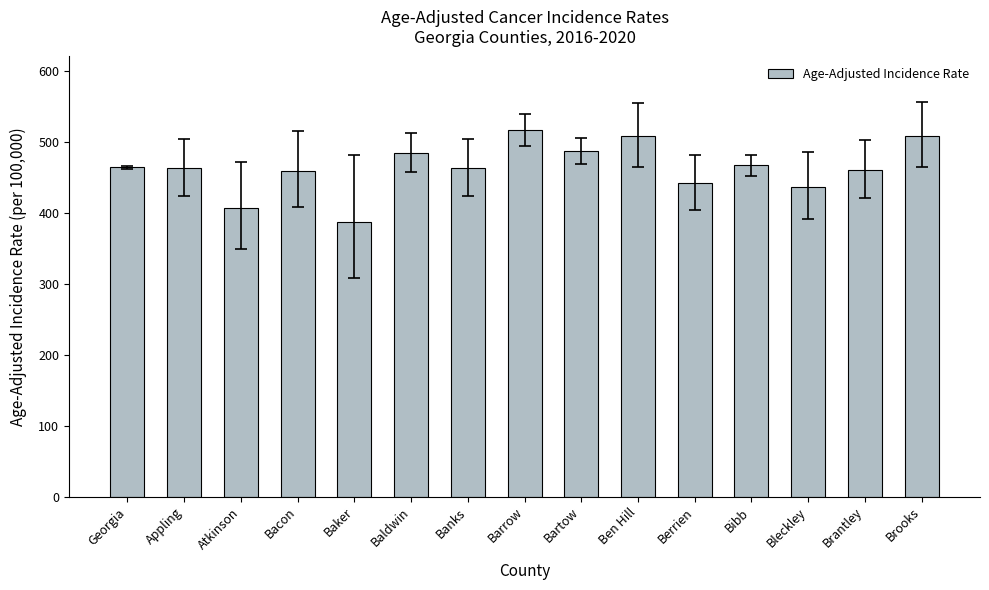

The chart shows a value of 486.3 at Bartow. True or false?

True